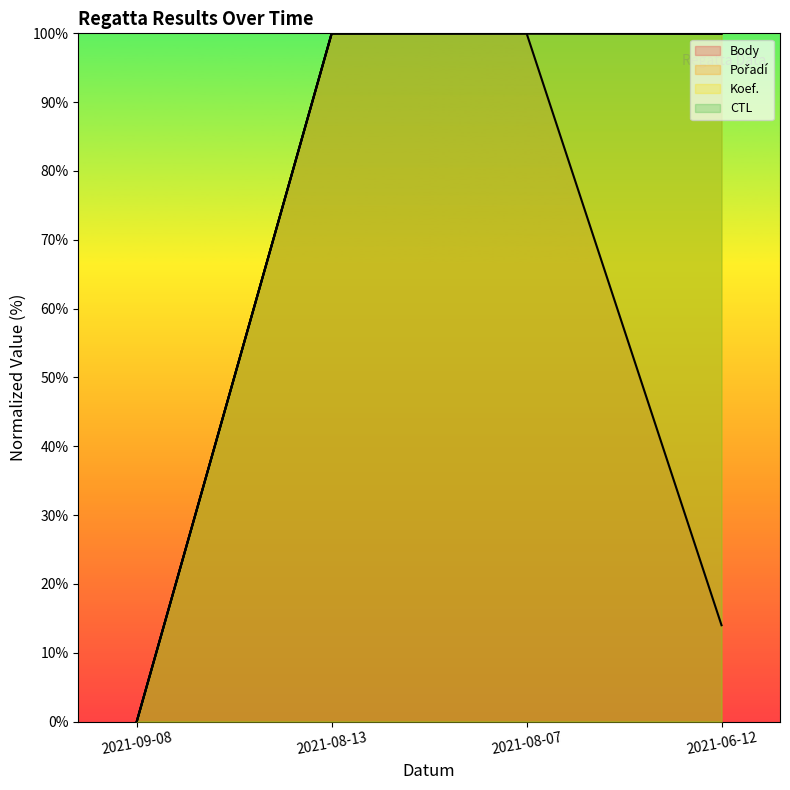

What is the label of the 2nd point from the right?

2021-08-07